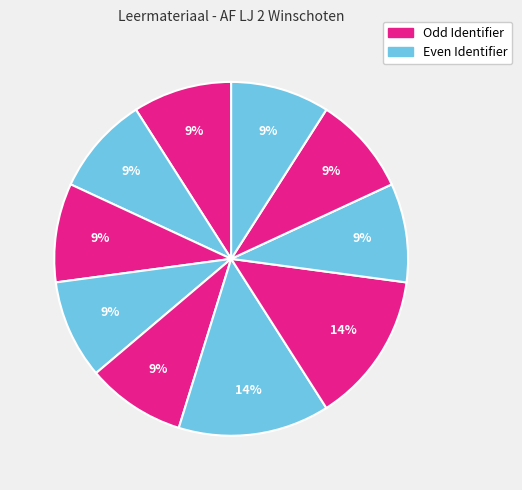

To the nearest percent, what is the average slice percentage?

10%